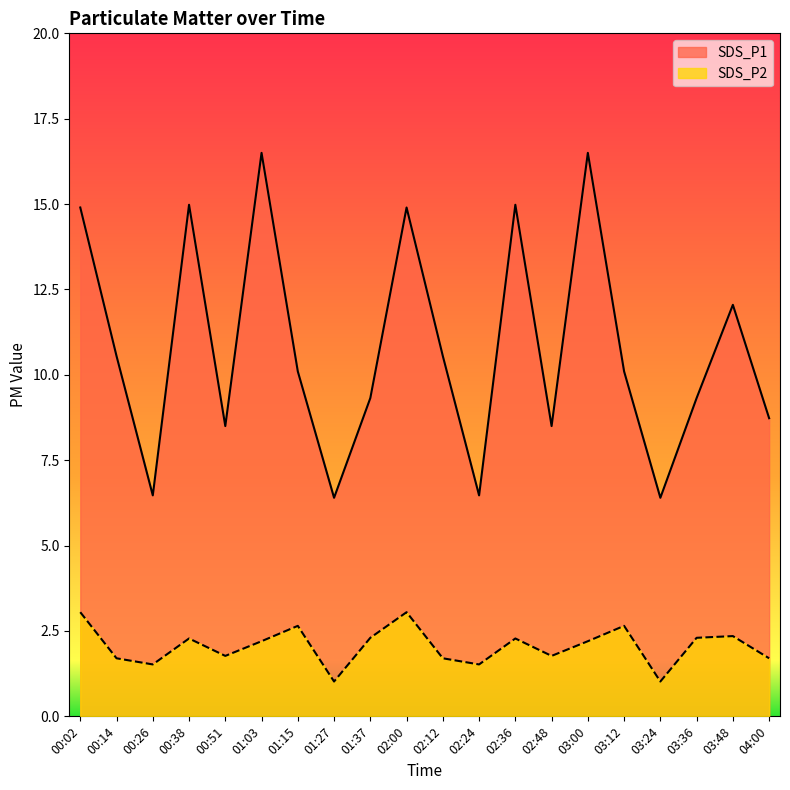

Is it true that SDS_P1 equals 25.1 at 00:02?

False